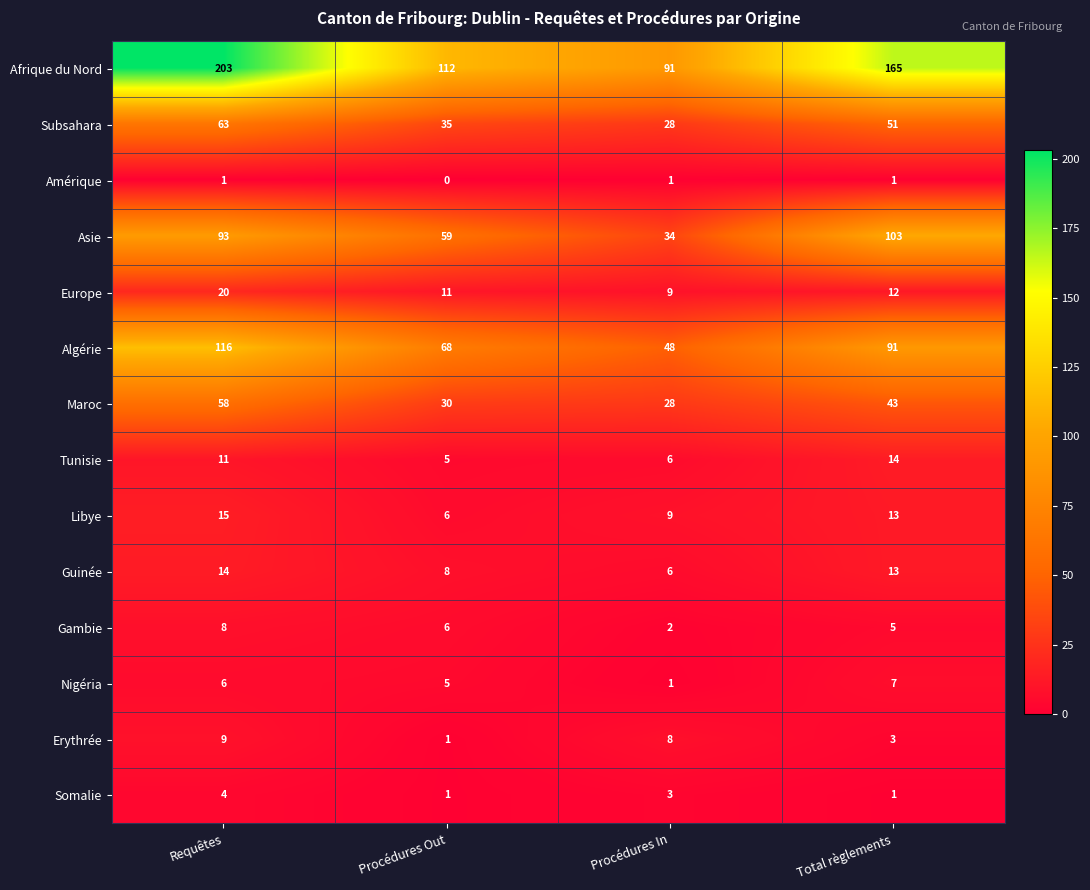

Rank the series at Requêtes from highest to lowest value.

Afrique du Nord, Algérie, Asie, Subsahara, Maroc, Europe, Libye, Guinée, Tunisie, Erythrée, Gambie, Nigéria, Somalie, Amérique